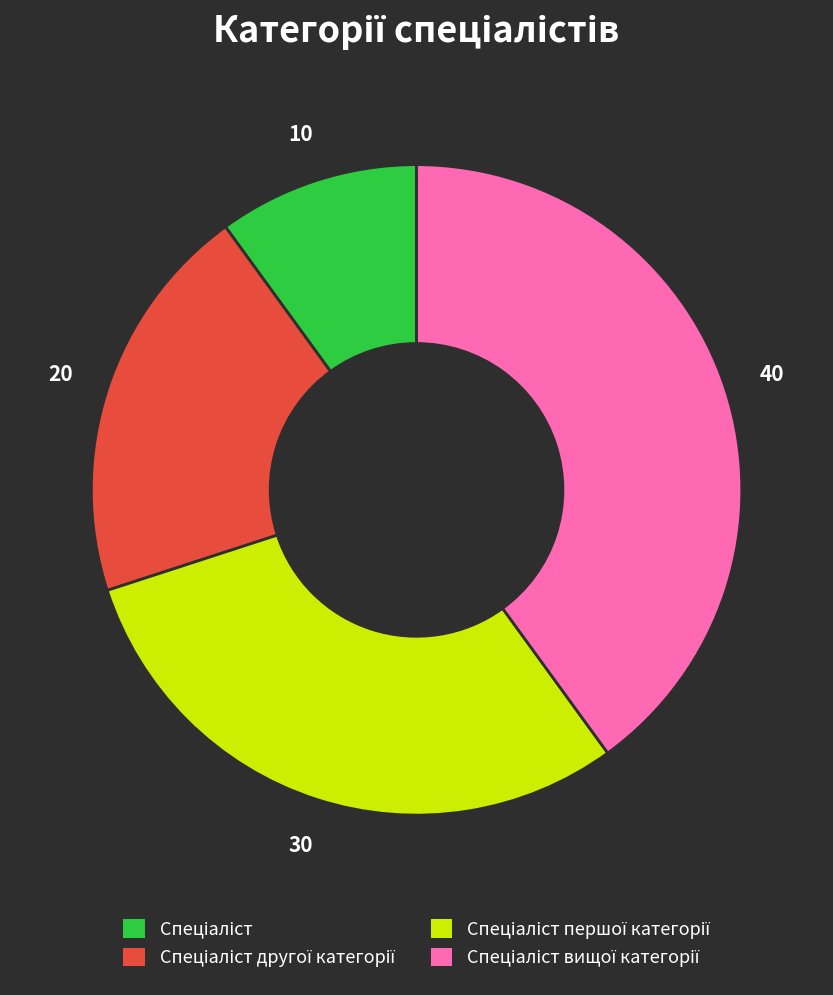

Is there a majority slice in this chart?

No